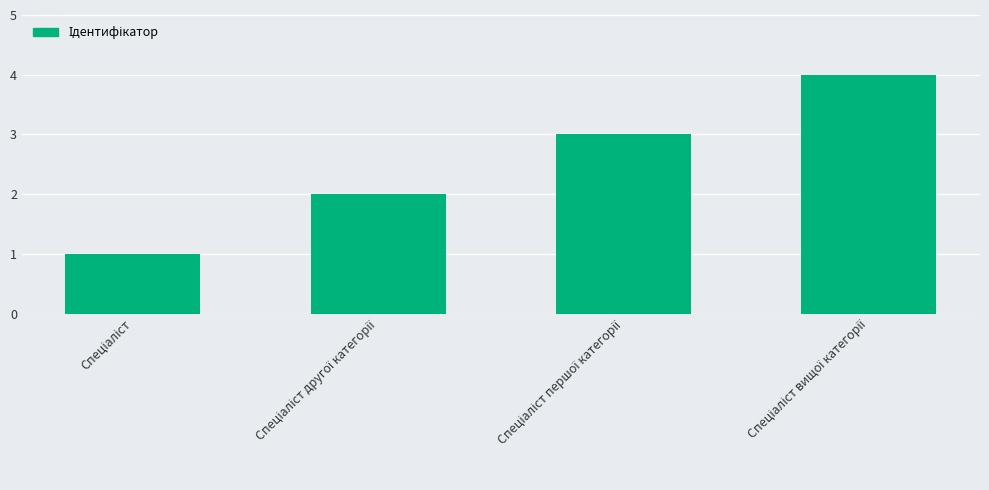

What is the sum of all values?

10